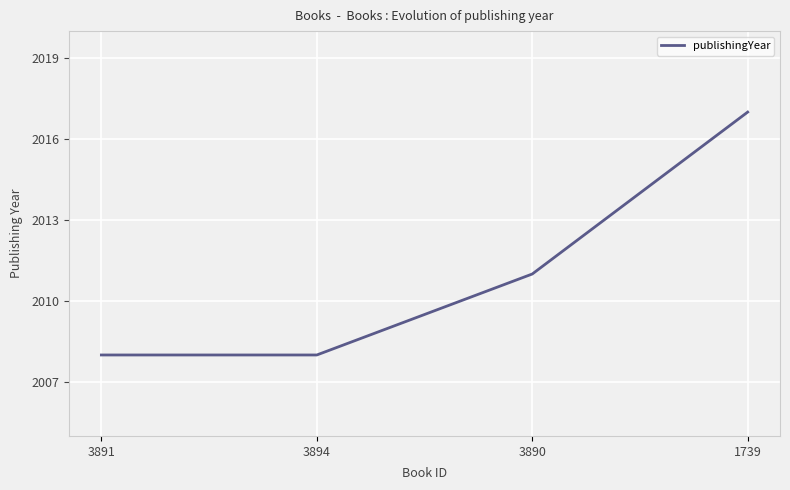

Which category has the highest value across all series?

1739